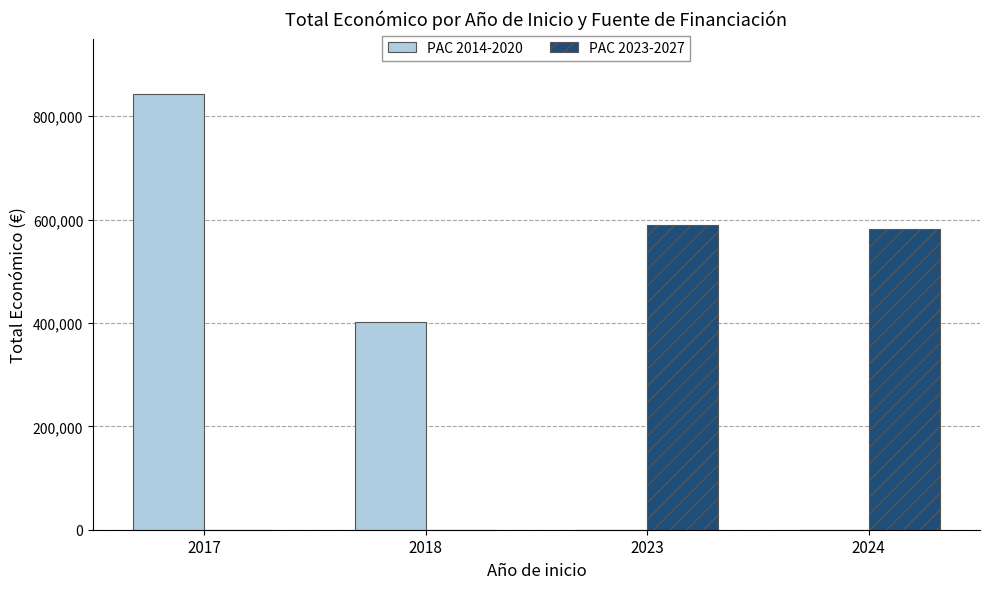

Is the value of PAC 2014-2020 at 2017 greater than the value of PAC 2023-2027 at 2024?

Yes